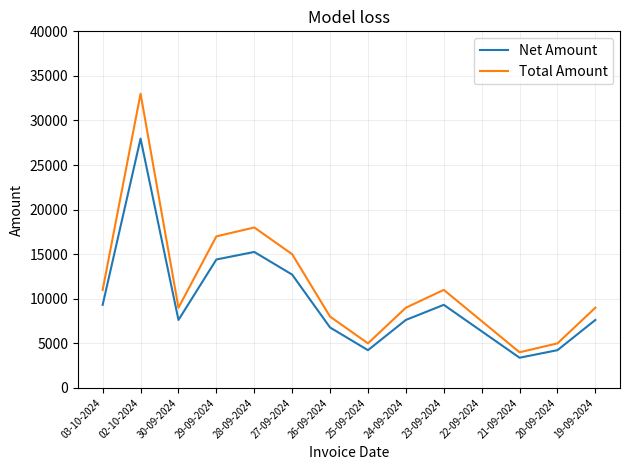

Which series changed the most between 02-10-2024 and 21-09-2024?

Total Amount